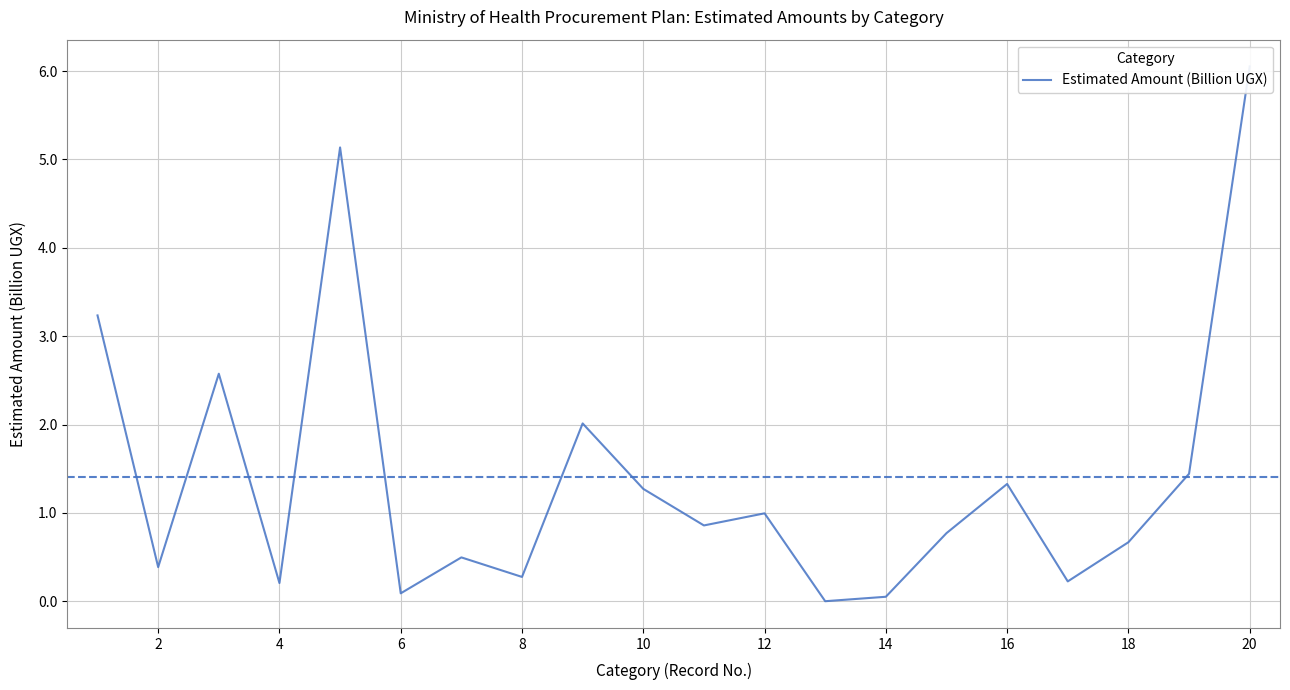

Reading right to left, extract all data points from this chart.

6.1	1.4	0.7	0.2	1.3	0.8	0.1	0.0	1.0	0.9	1.3	2.0	0.3	0.5	0.1	5.1	0.2	2.6	0.4	3.2